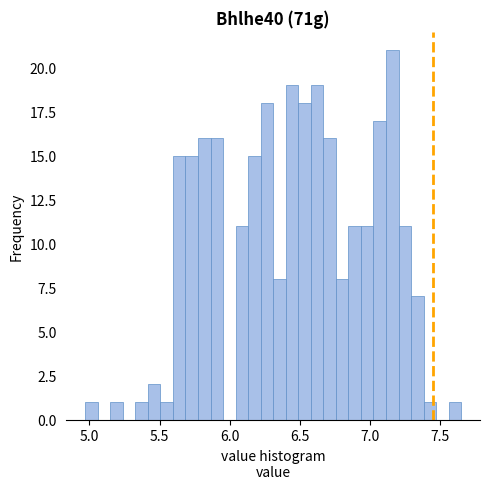

Read against the x-axis, roughly where is the centre of the tallest bar?

7.15